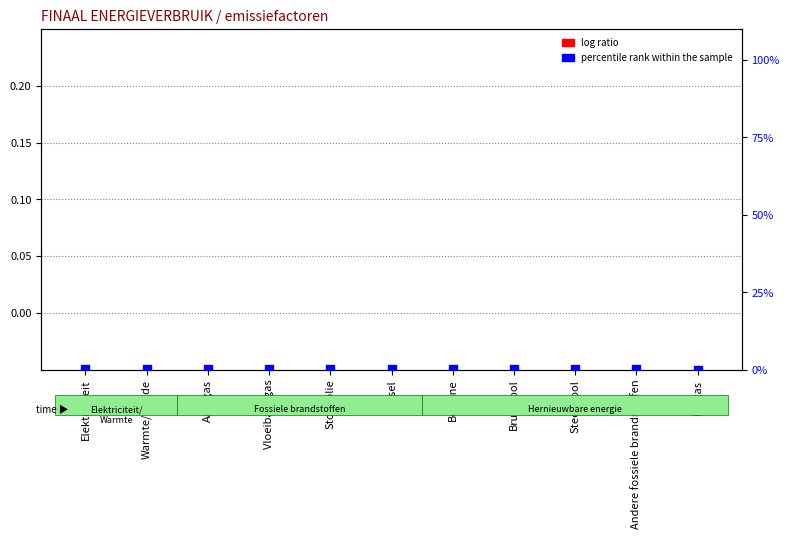

Is the value of percentile rank within the sample at Vloeibaar gas greater than the value of log ratio at Diesel?

Yes